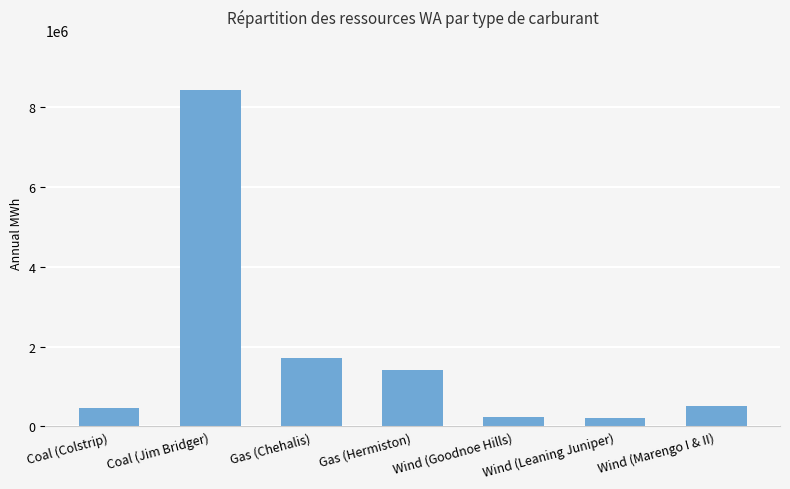

Is it true that the value at Coal (Colstrip) is 468241.1?

True